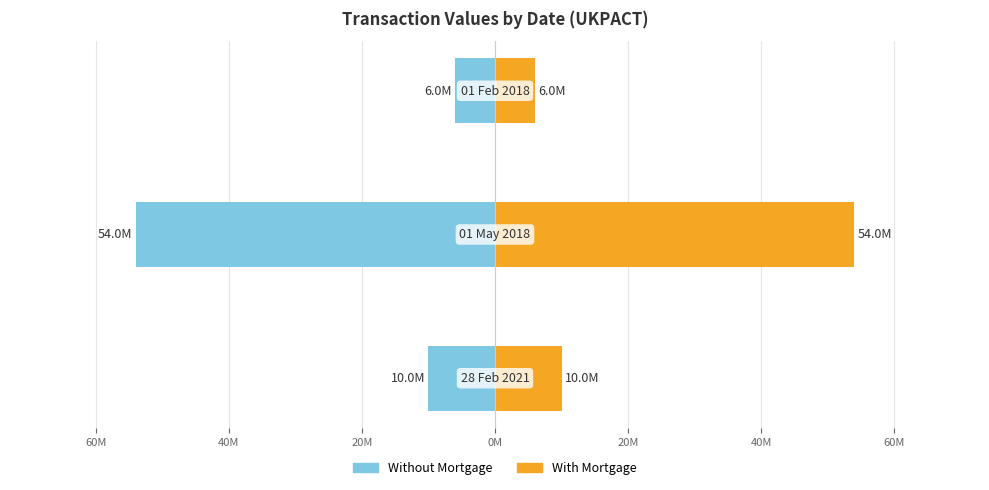

What is the minimum value for With Mortgage?

6000000